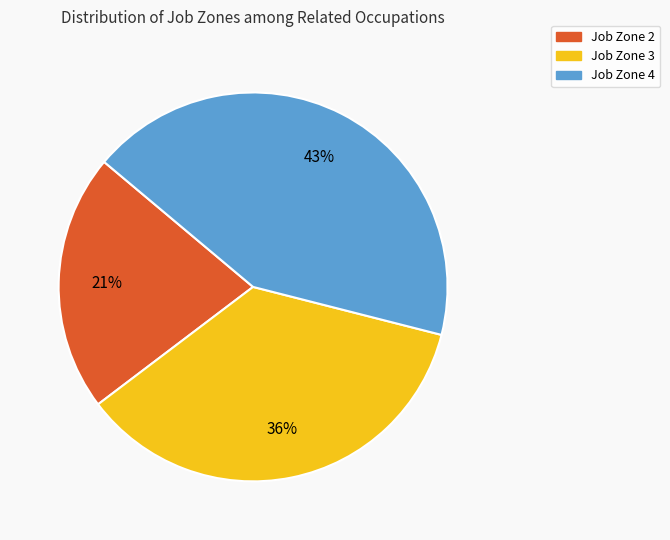

Do Job Zone 3 and Job Zone 2 together represent more than half of the pie?

Yes